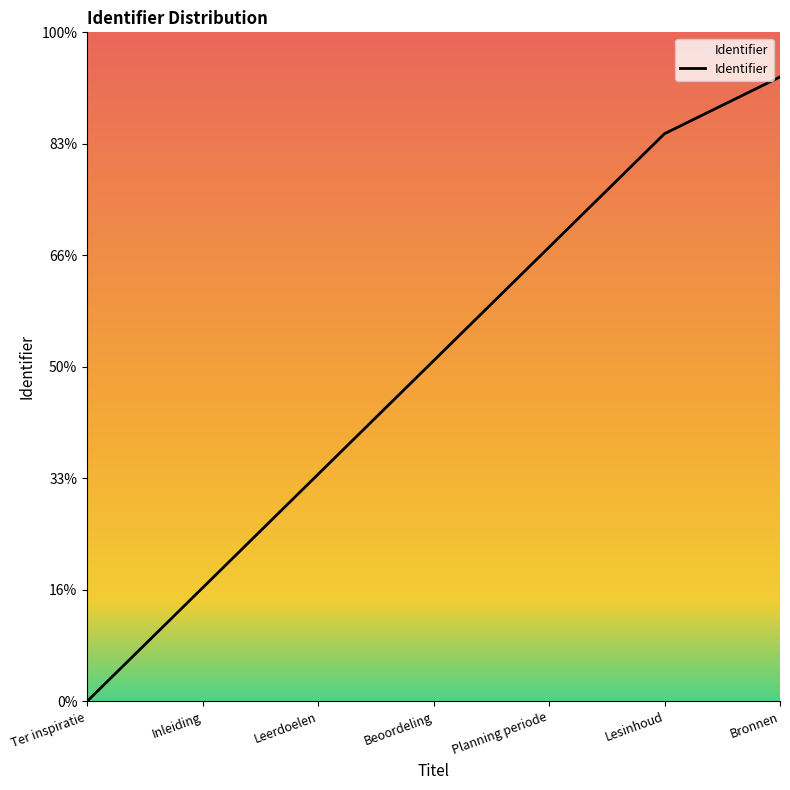

Where does the data first go above 1527272?

Beoordeling